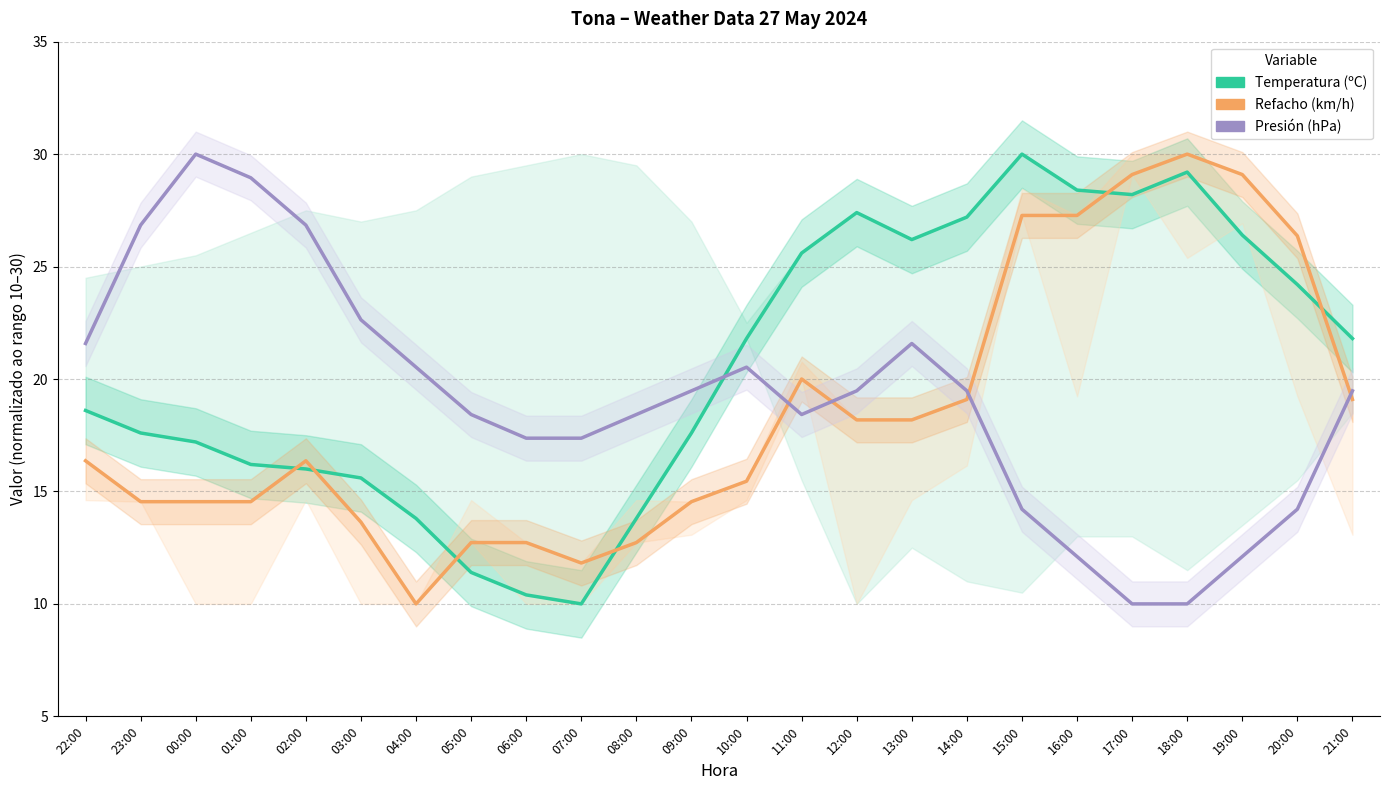

What is the difference between the highest and lowest values at 22:00?

5.2